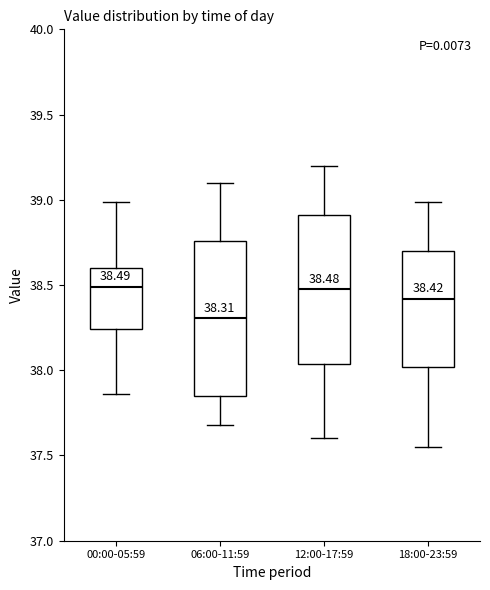

Which box's median line is the lowest?

06:00-11:59